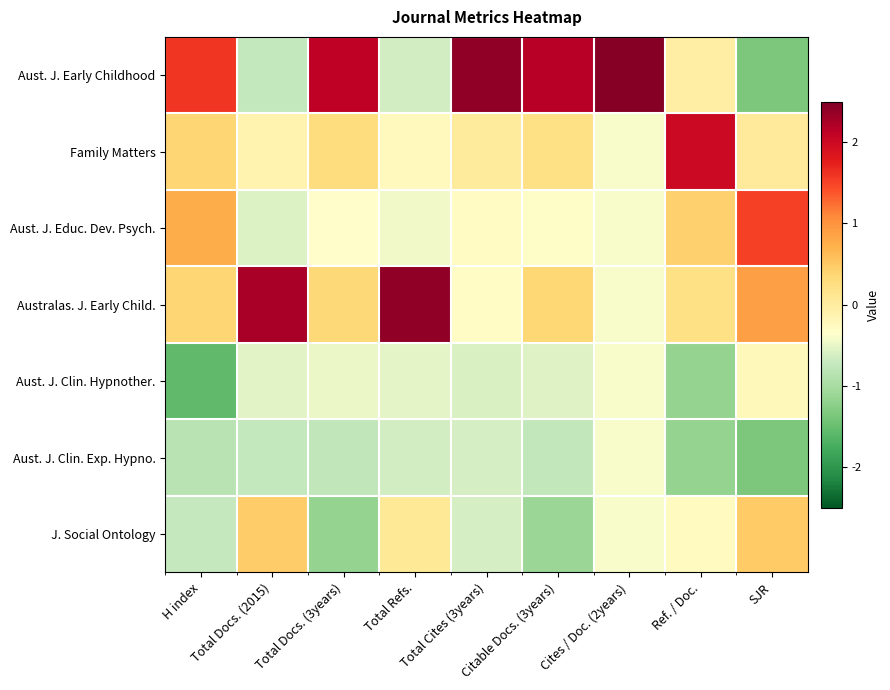

Between Cites / Doc. (2years) and Total Cites (3years), which is larger?

Cites / Doc. (2years)